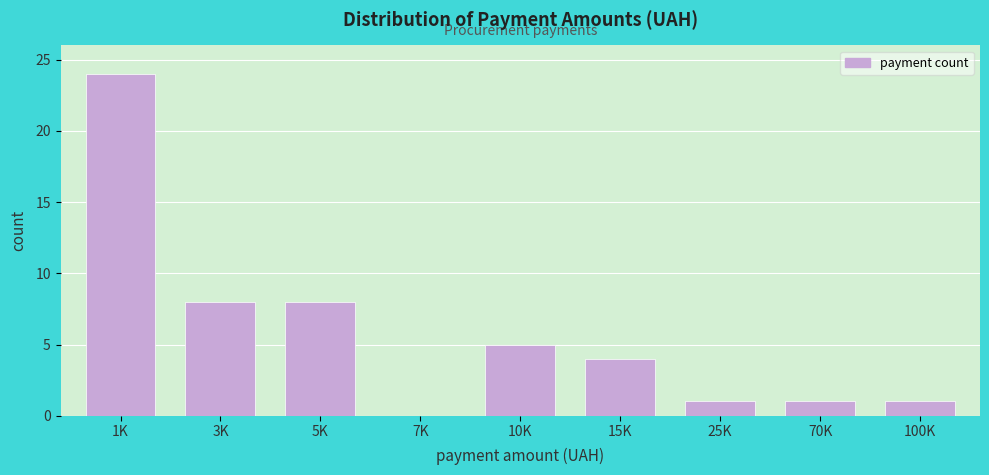

Reading left to right, transcribe all the data shown in this chart.

1K=24	3K=8	5K=8	7K=0	10K=5	15K=4	25K=1	70K=1	100K=1